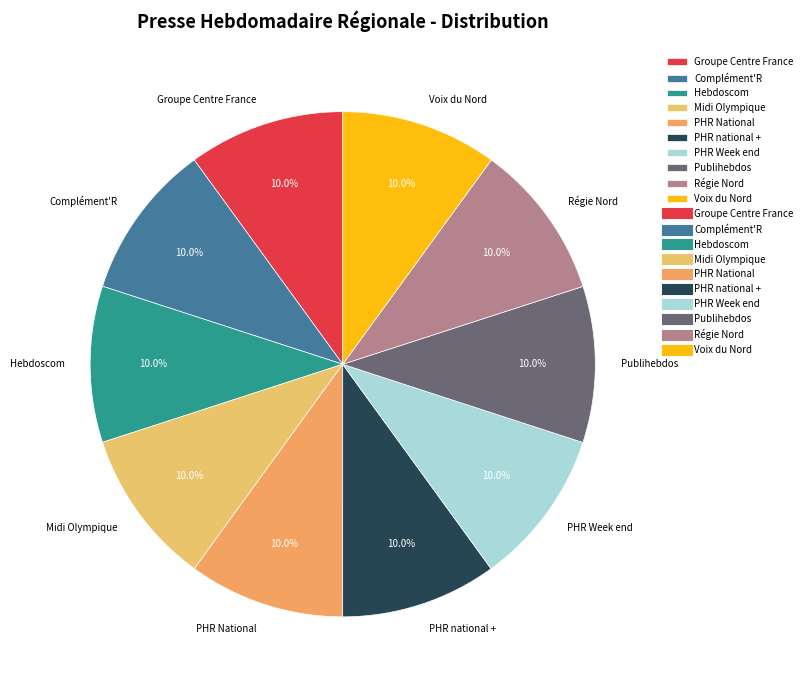

The Hebdoscom slice represents 2% of the pie. True or false?

False